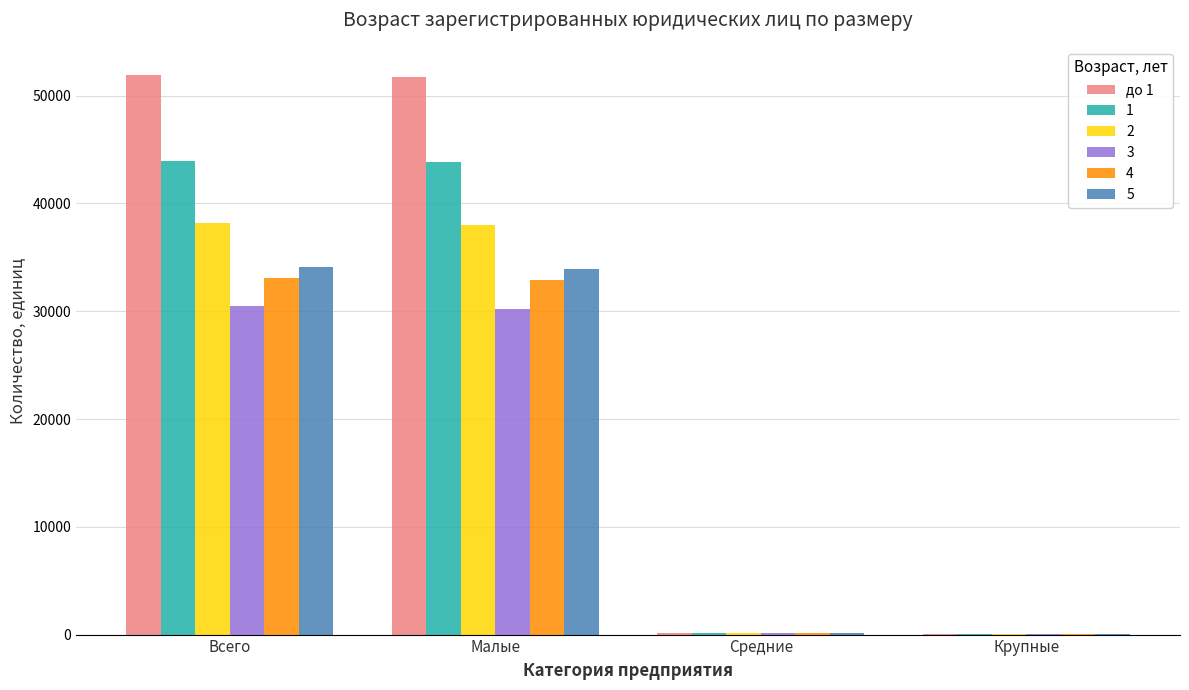

What is the greatest value displayed?

51931